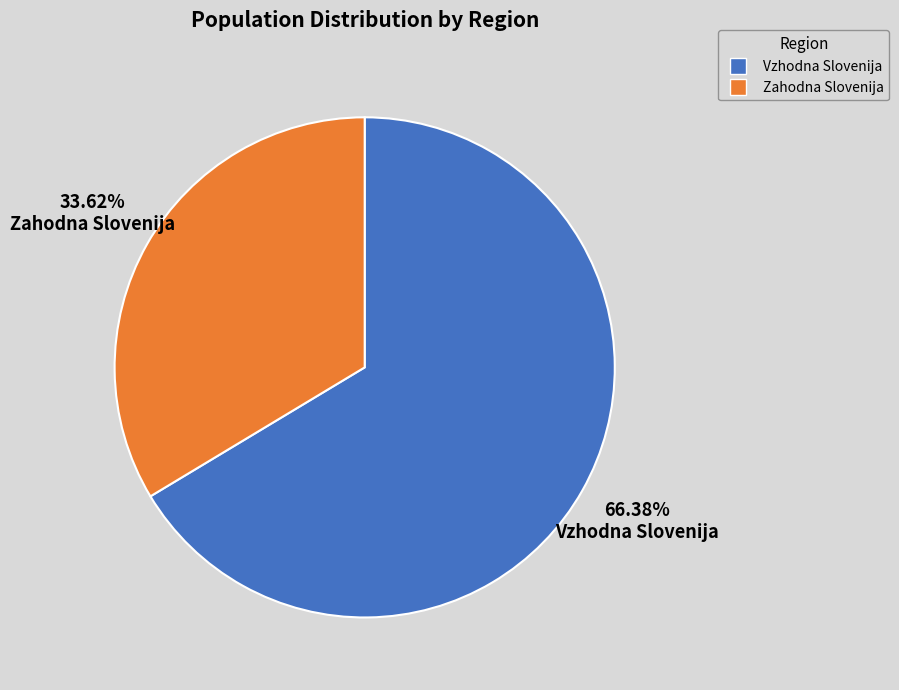

Combined, what portion of the pie is Zahodna Slovenija and Vzhodna Slovenija?

100.0%